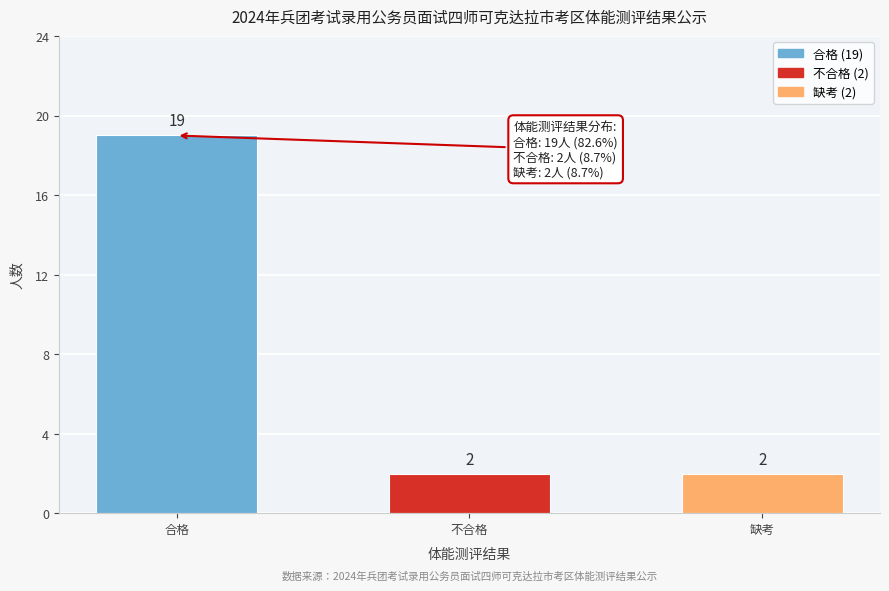

Reading left to right, extract all data points from this chart.

合格=19	不合格=2	缺考=2